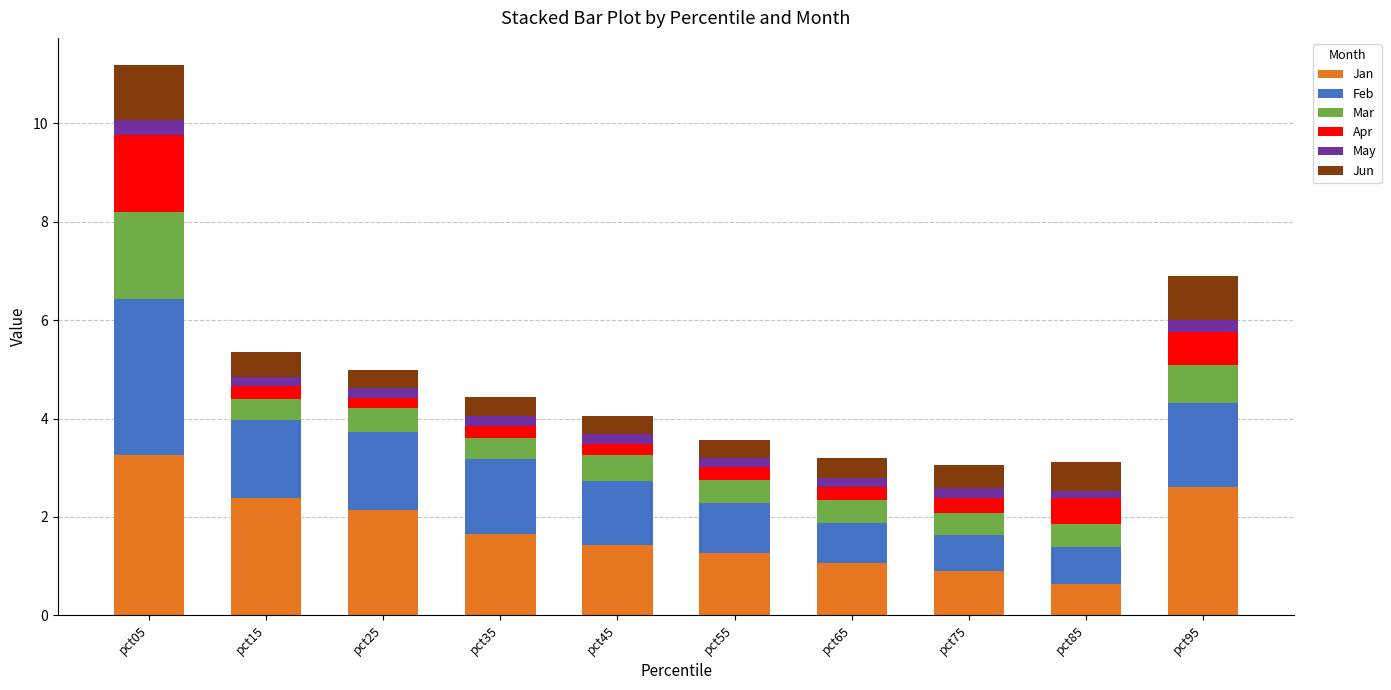

At which category is the sum across all series the highest?

pct05